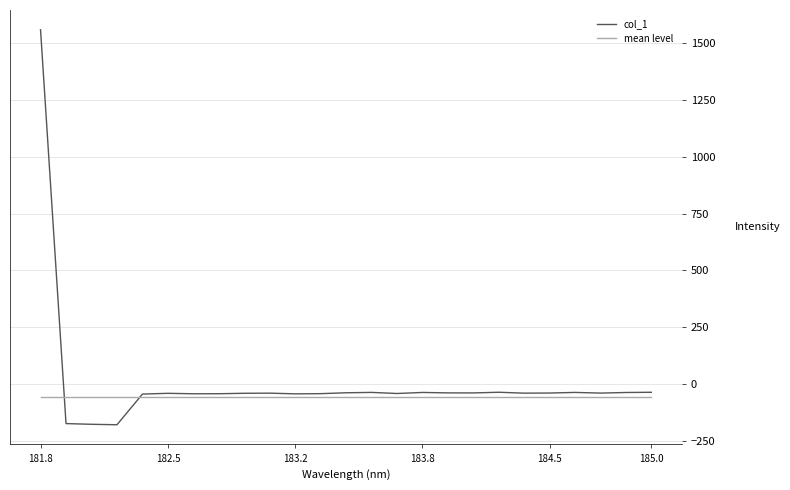

Which series has the largest total across all categories?

col_1